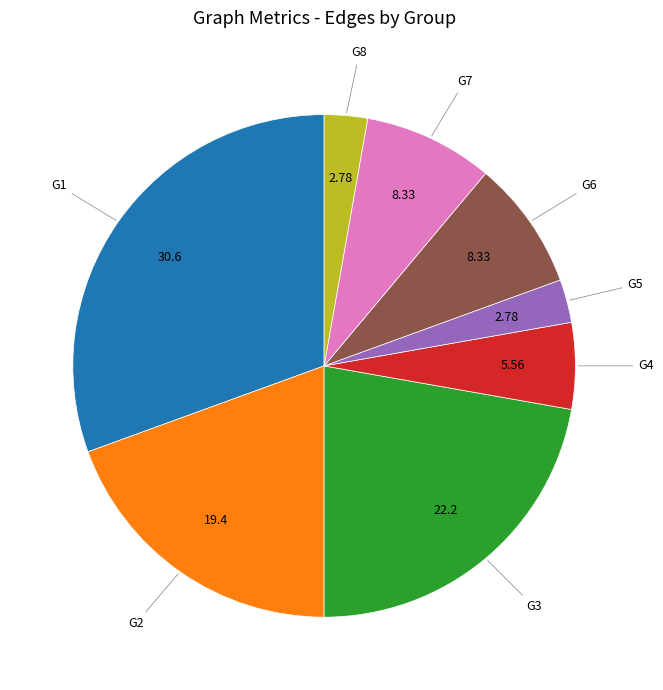

Does any single category account for the majority?

No